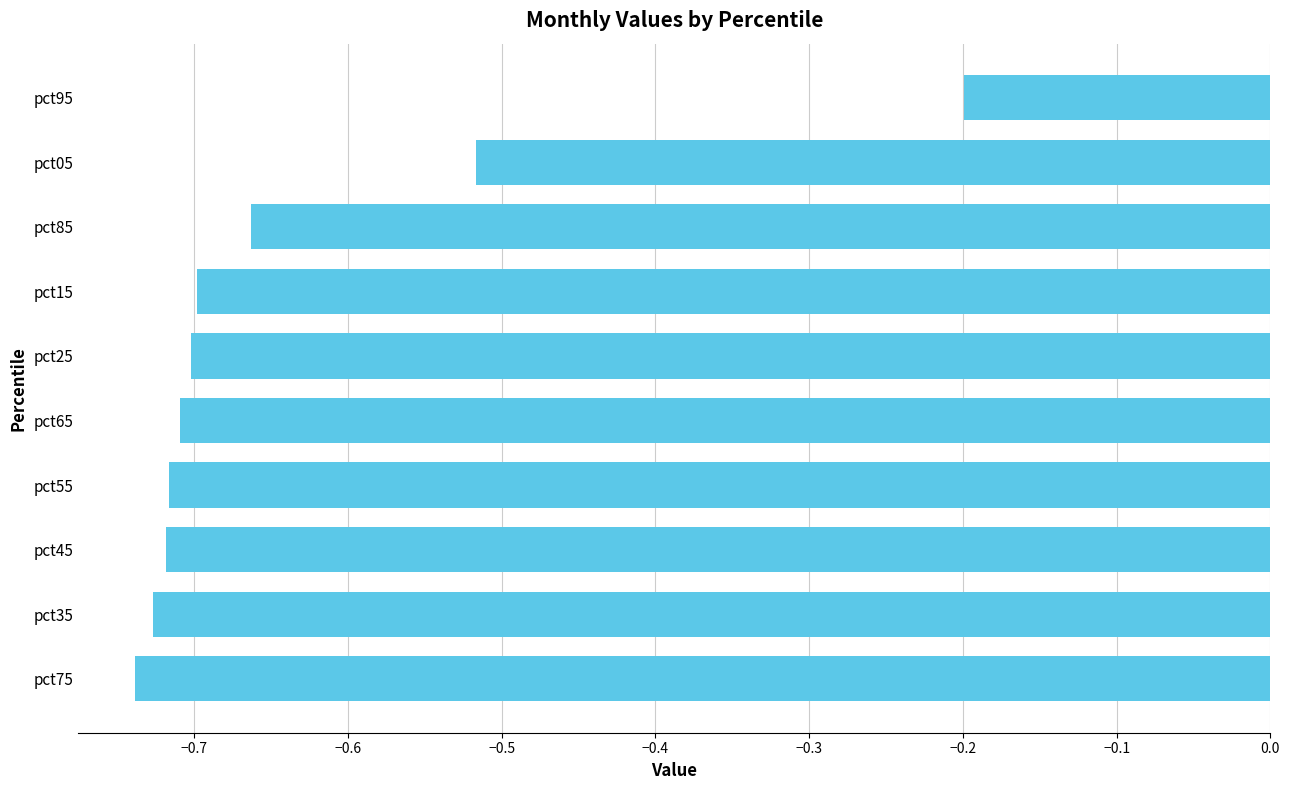

Does the chart contain any negative values?

Yes